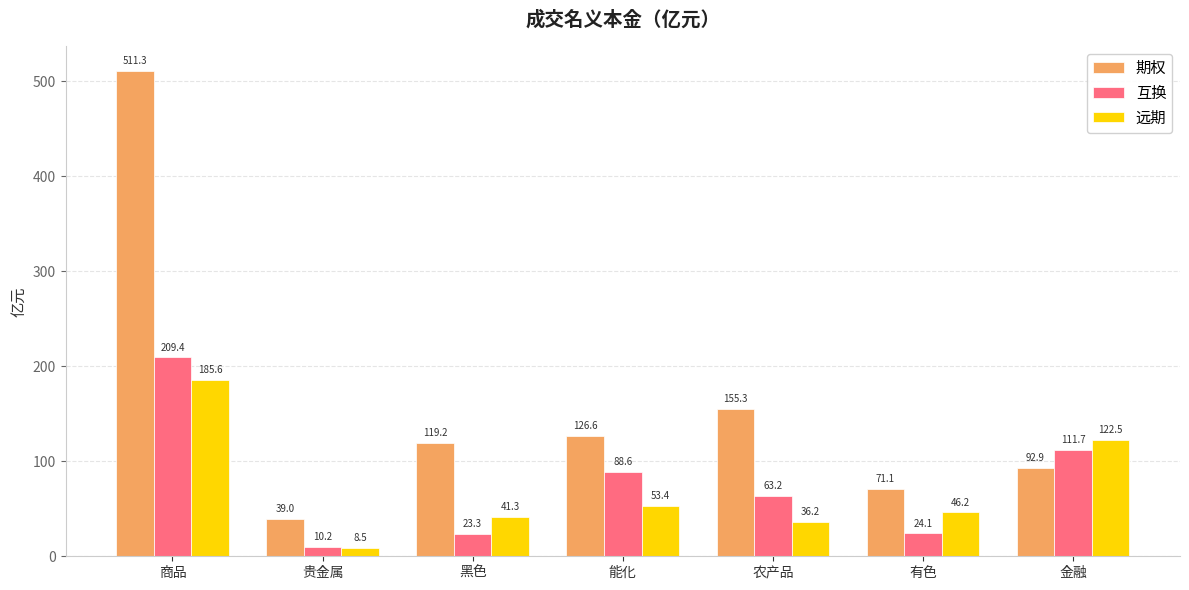

What is the value of the 期权 bar at the 5th from the left?

155.3